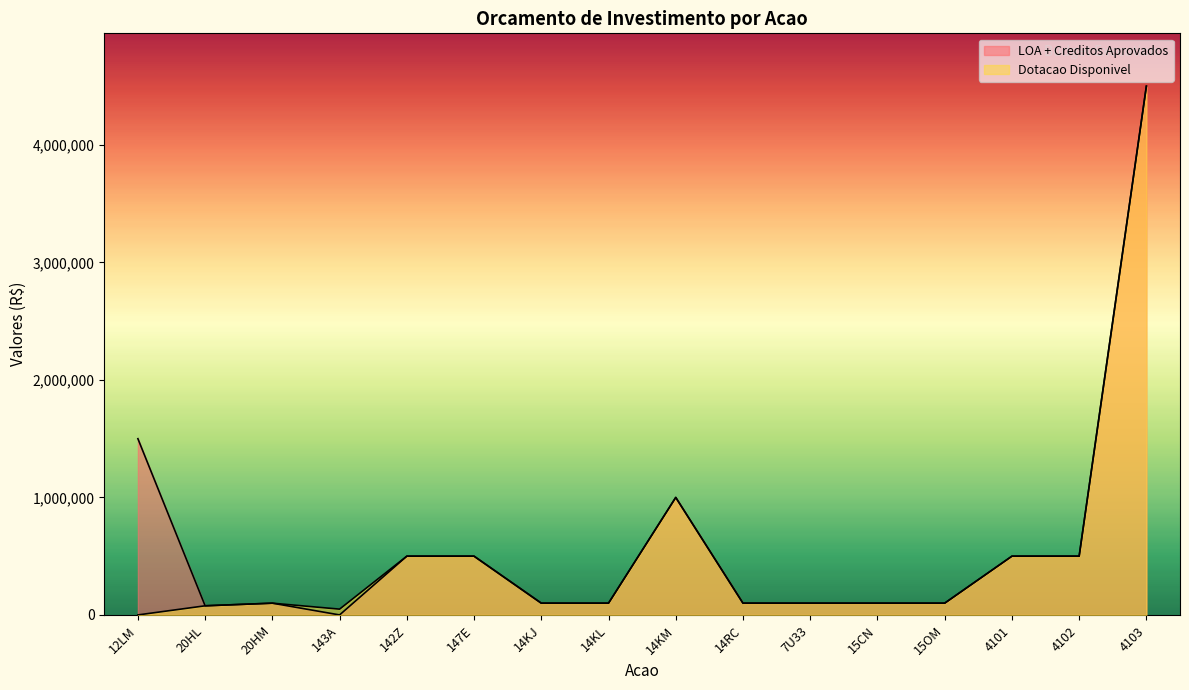

True or false: Dotacao Disponivel has a value of 175938 at 14KL.

False